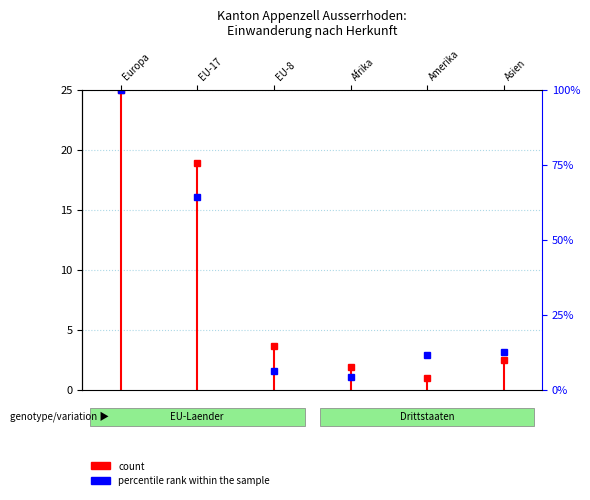

Rank the series by their maximum value, from lowest to highest.

count, percentile rank within the sample